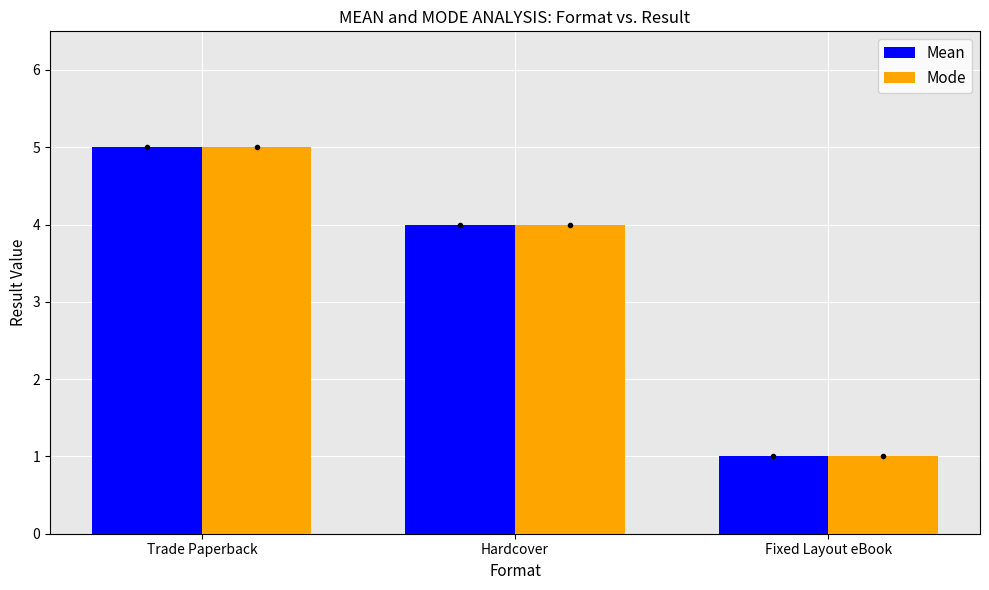

Reading left to right, what are all the values shown in this chart?

Mean: 5	4	1
Mode: 5	4	1